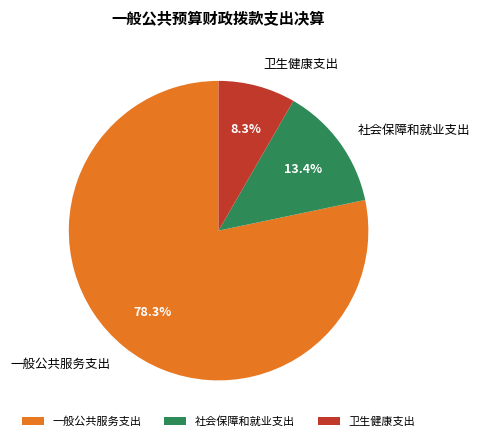

Is it true that 卫生健康支出 is 1% of the pie?

False